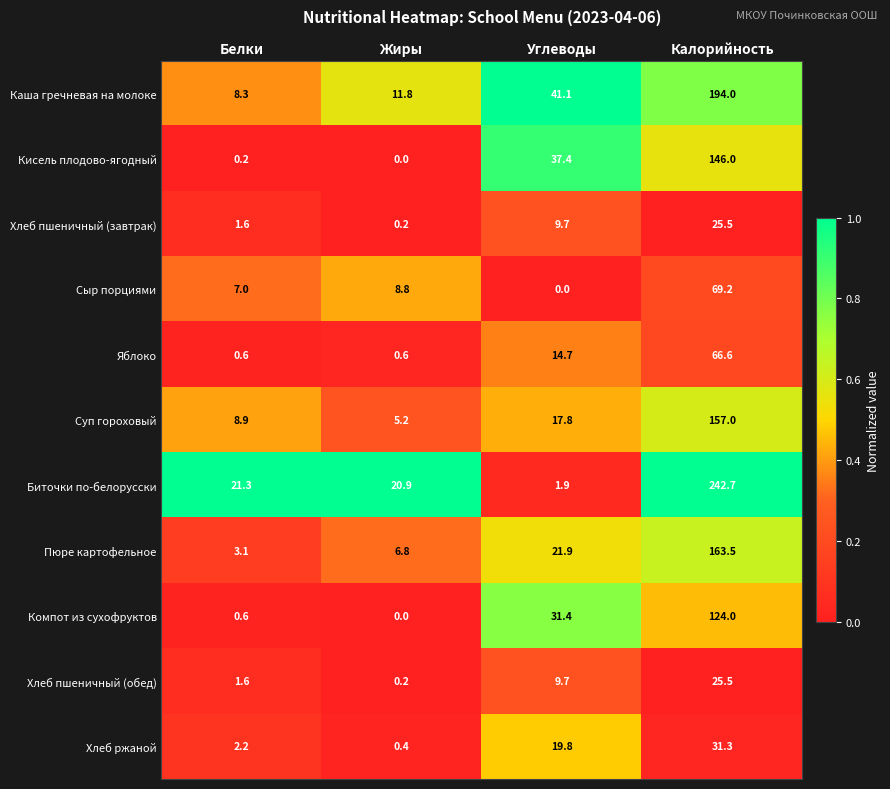

What is the spread (max minus min) of values at Углеводы?

41.1